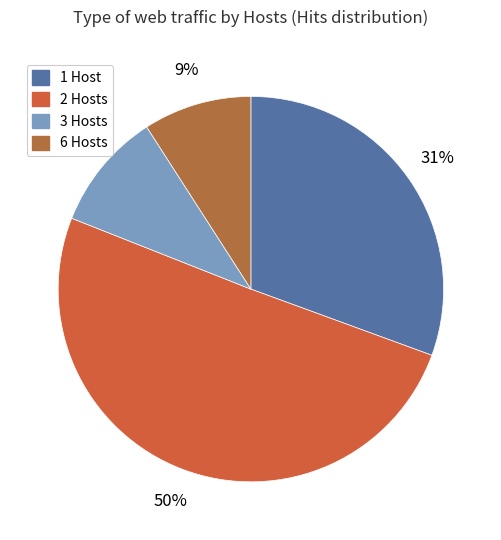

To the nearest percent, what is the difference between the largest and smallest slice percentages?

41%